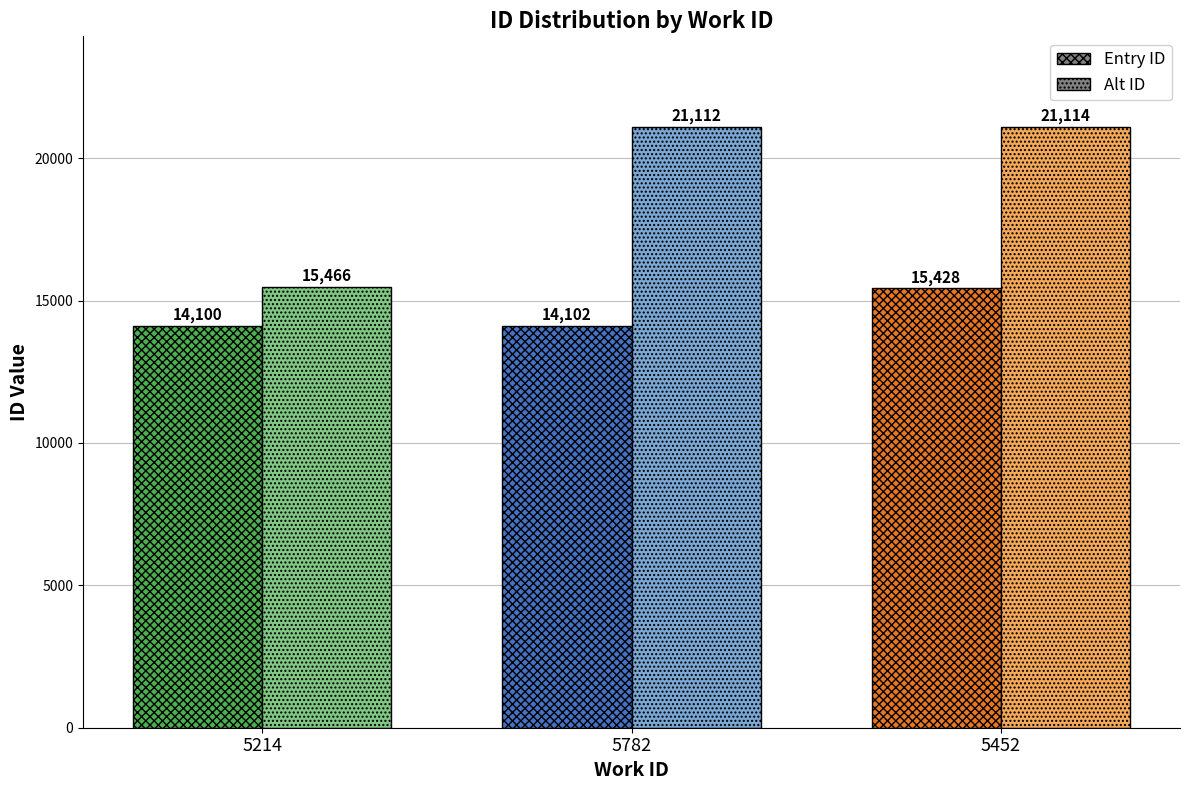

Reading left to right, list all the values displayed in this chart.

Entry ID: 5214=14100	5782=14102	5452=15428
Alt ID: 5214=15466	5782=21112	5452=21114